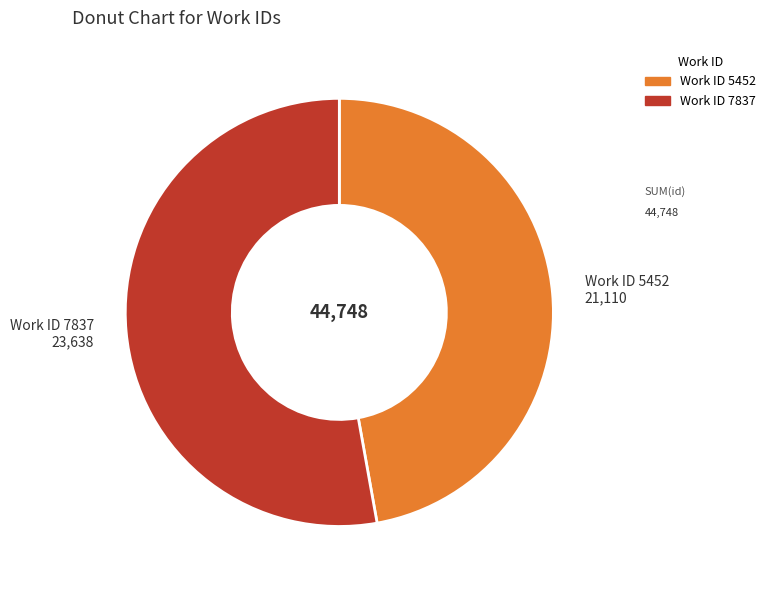

Is there a majority slice in this chart?

Yes